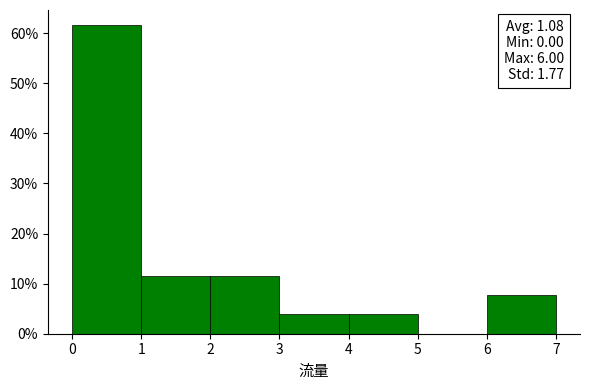

Which range on the x-axis has the tallest bar?

0 to 1